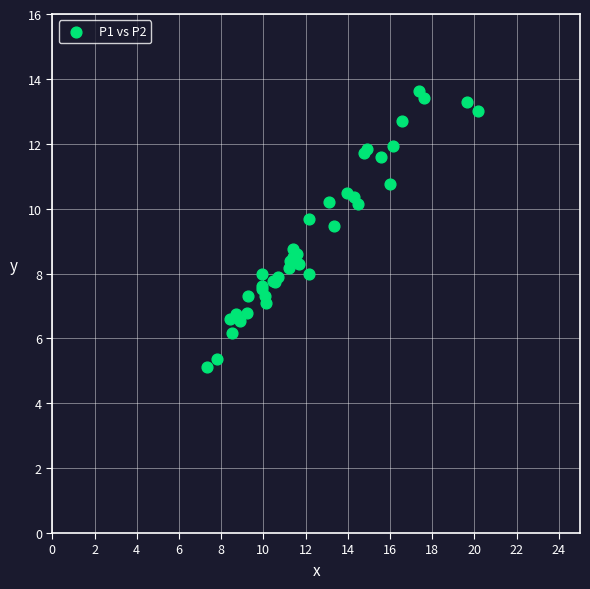

What Y value in the scatter plot is closest to 9?

8.8